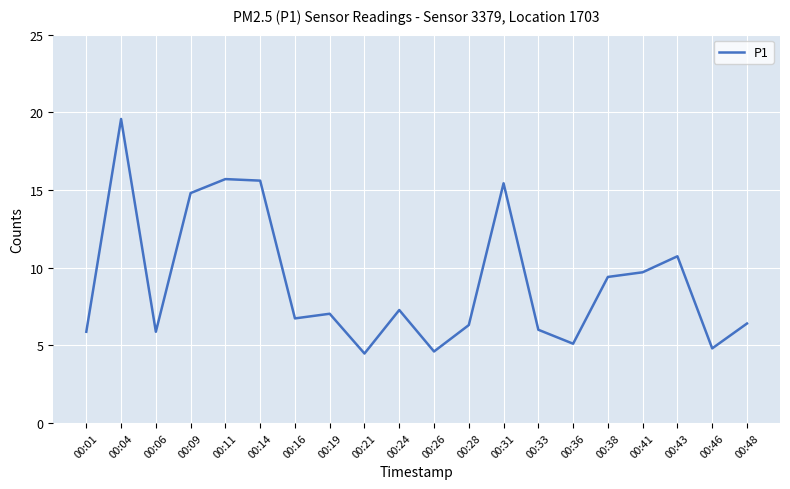

Count the number of data series in this chart.

1